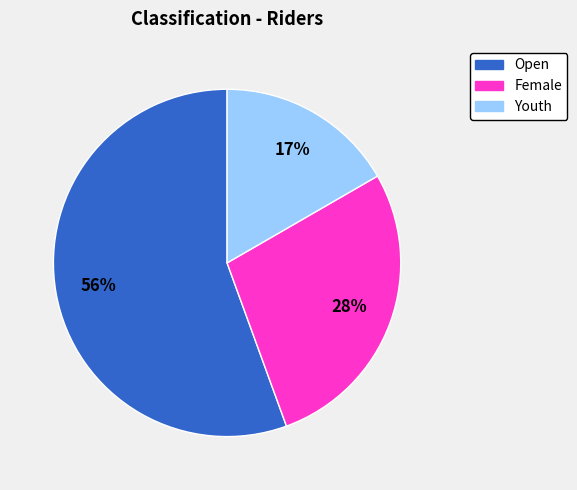

Is it true that Open is 45% of the pie?

False